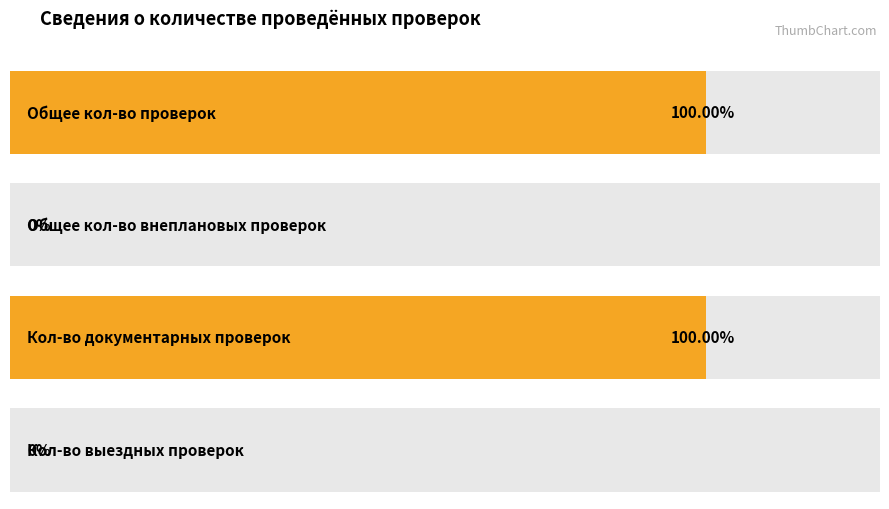

Is it true that the value at 13 is -1?

False